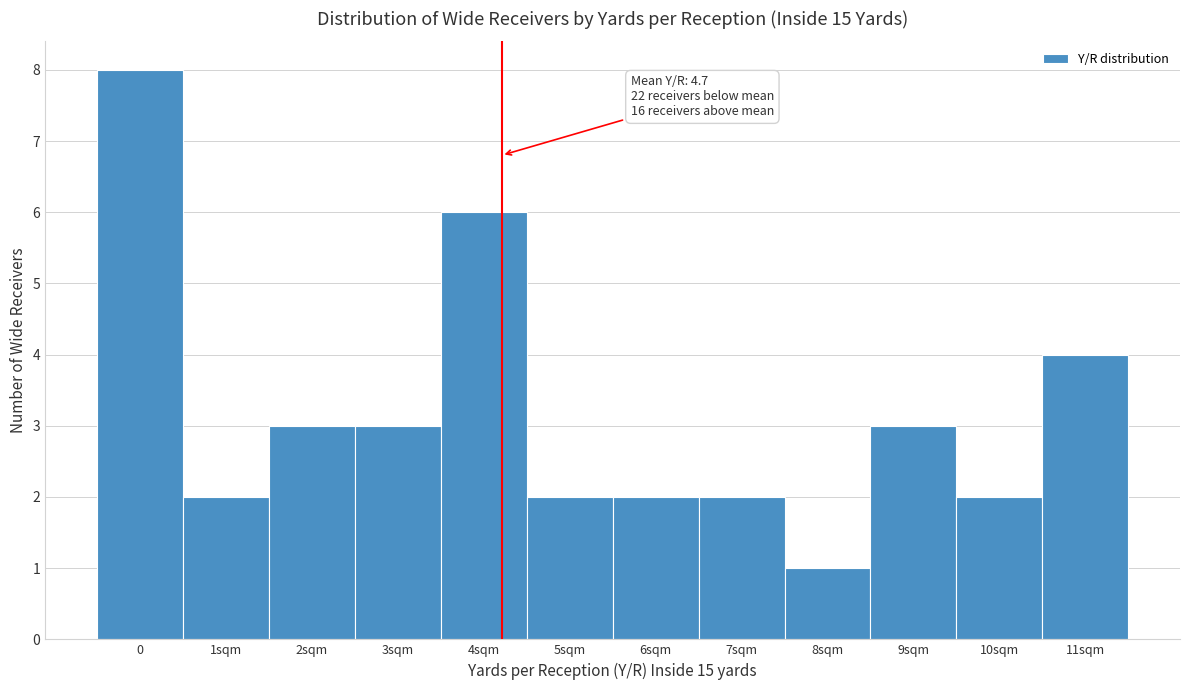

Reading left to right, extract all data points from this chart.

0=8	1sqm=2	2sqm=3	3sqm=3	4sqm=6	5sqm=2	6sqm=2	7sqm=2	8sqm=1	9sqm=3	10sqm=2	11sqm=4